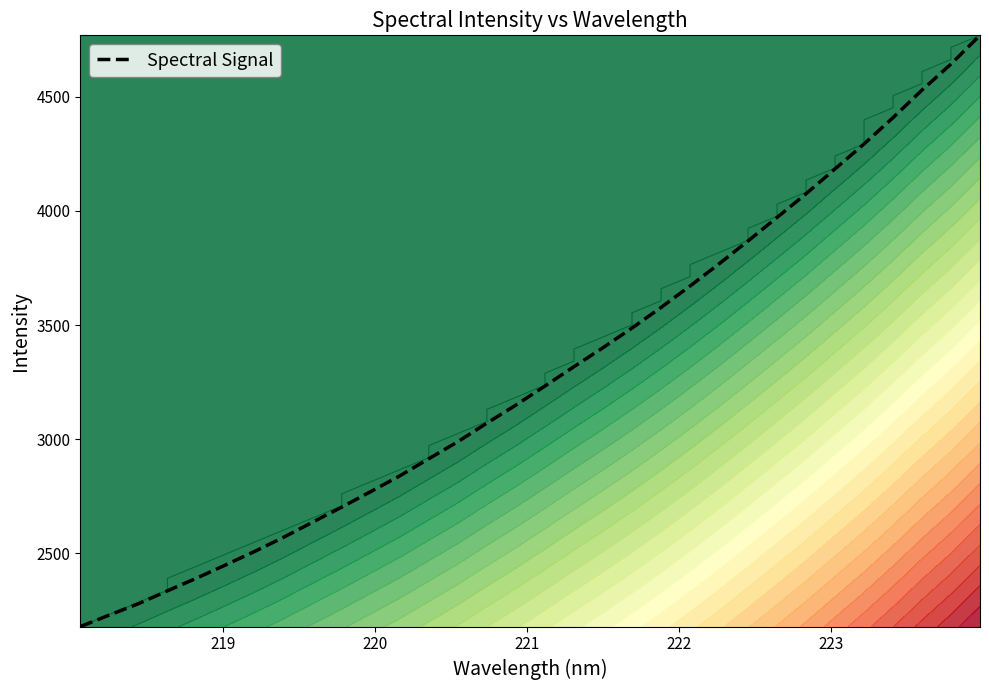

Reading right to left, transcribe all the data shown in this chart.

4768.5	4642.9	4529.0	4408.2	4292.9	4183.9	4074.8	3971.3	3868.4	3768.0	3670.9	3577.1	3487.1	3400.8	3317.9	3233.1	3149.9	3070.9	2989.5	2914.9	2840.0	2771.1	2703.0	2637.3	2571.1	2508.9	2449.8	2391.8	2336.6	2280.2	2230.4	2180.1